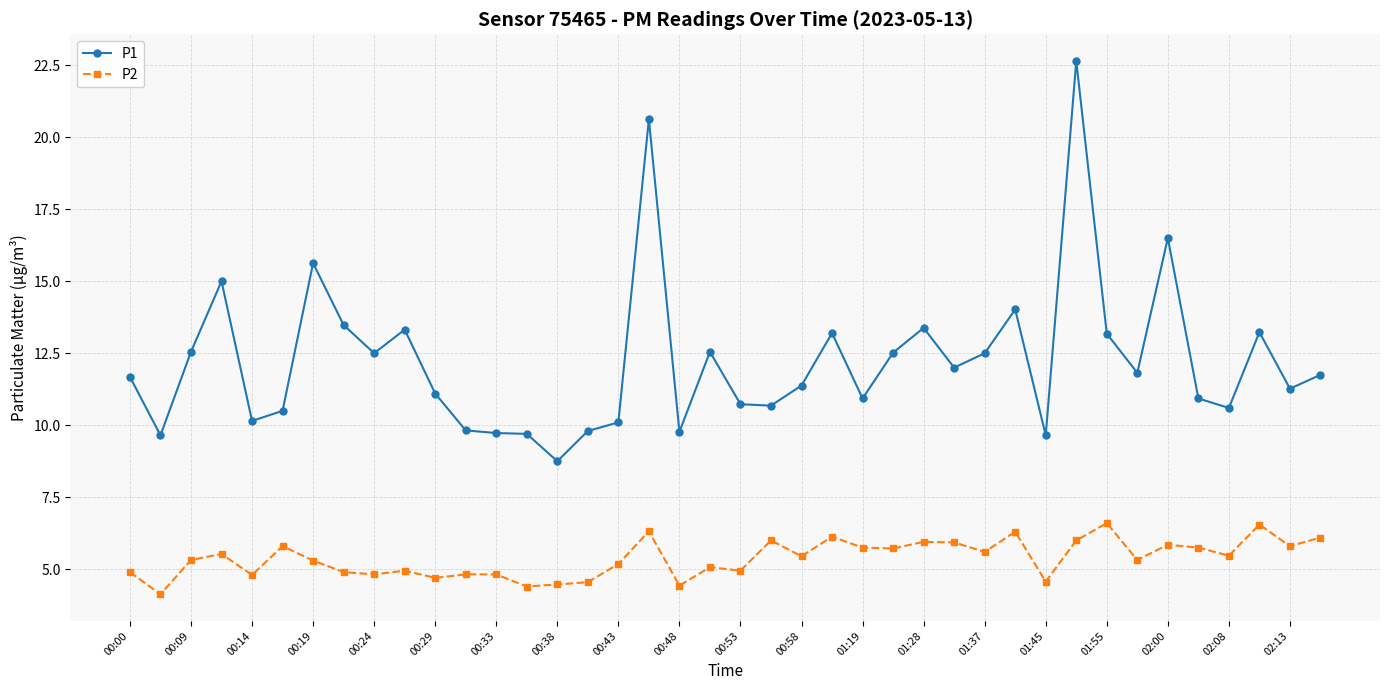

True or false: P1 has more than 2 interior local peaks.

True